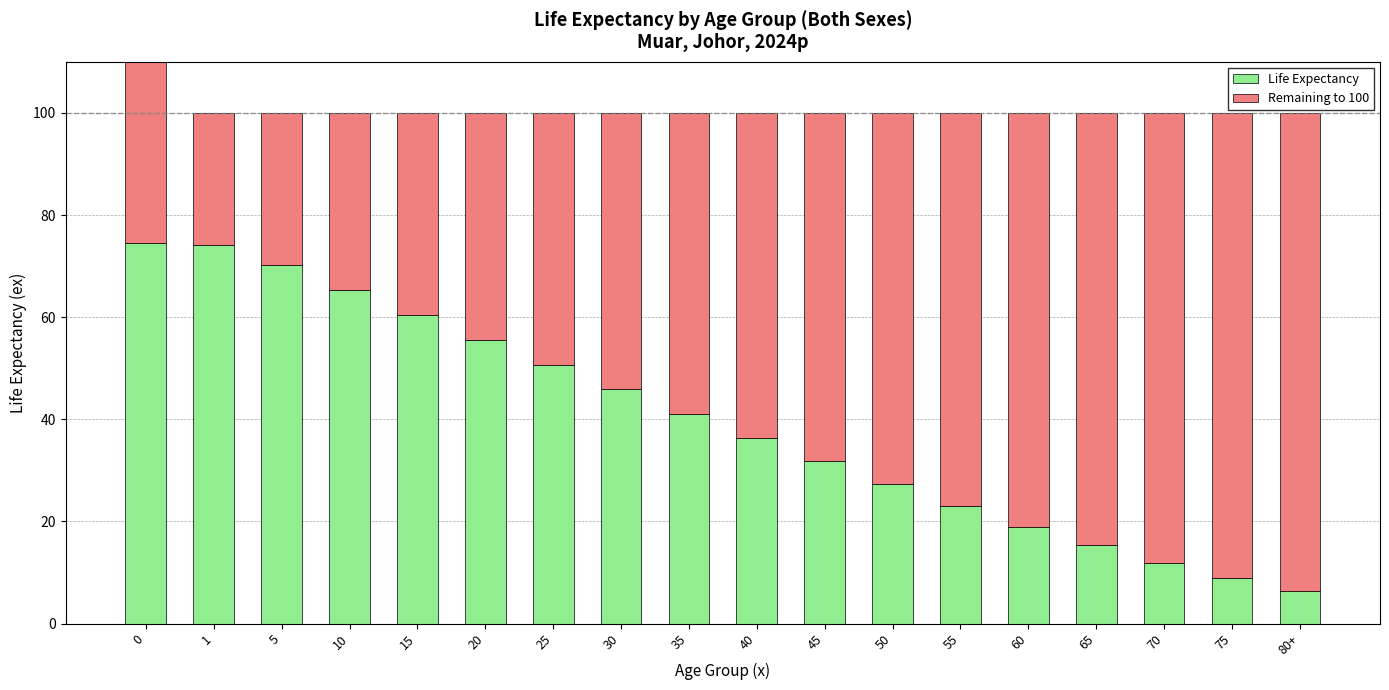

Is it true that Life Expectancy equals 31.8 at 45?

True